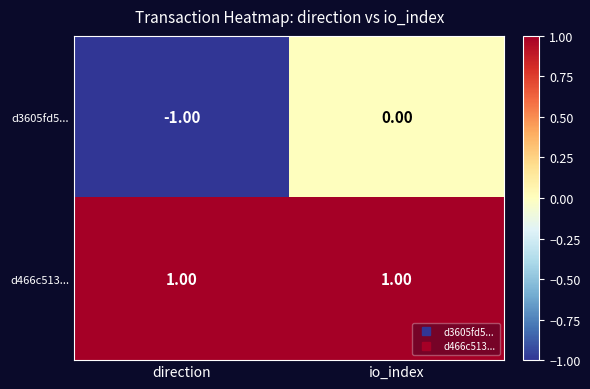

Count the number of data series in this chart.

2